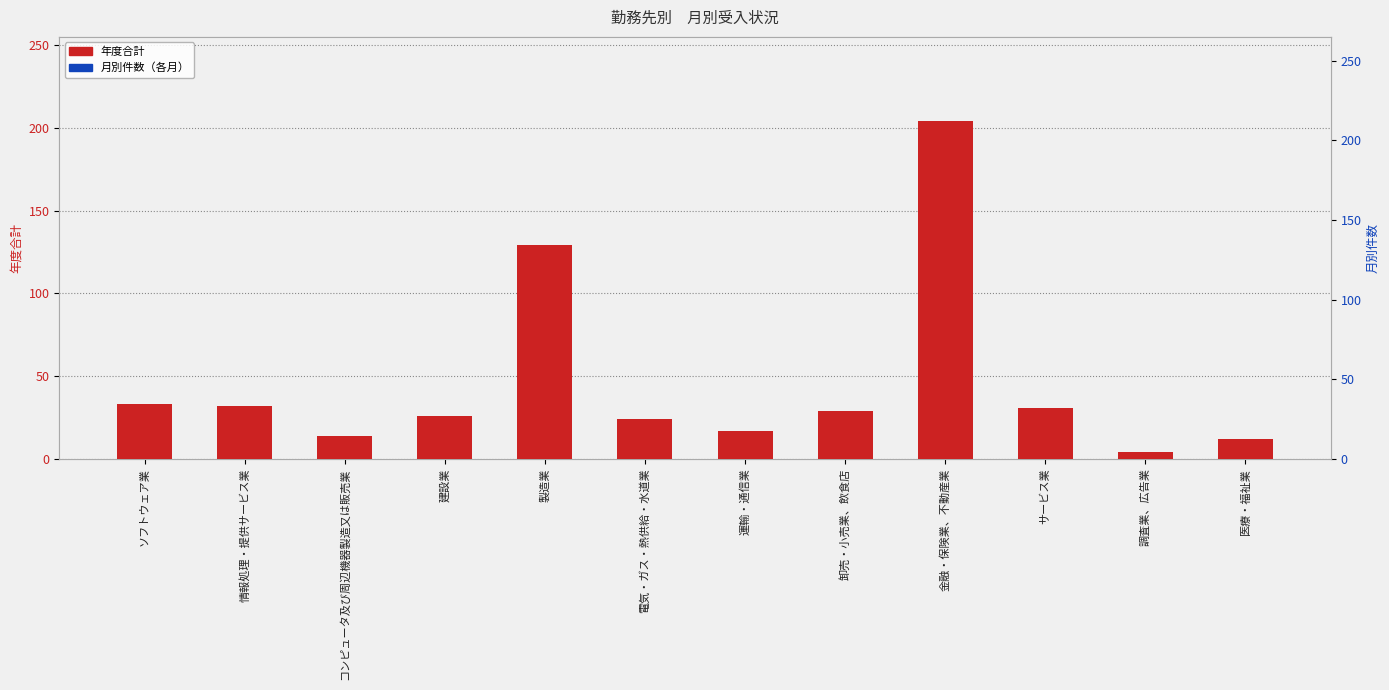

Which label corresponds to the largest value in the chart?

金融・保険業、不動産業